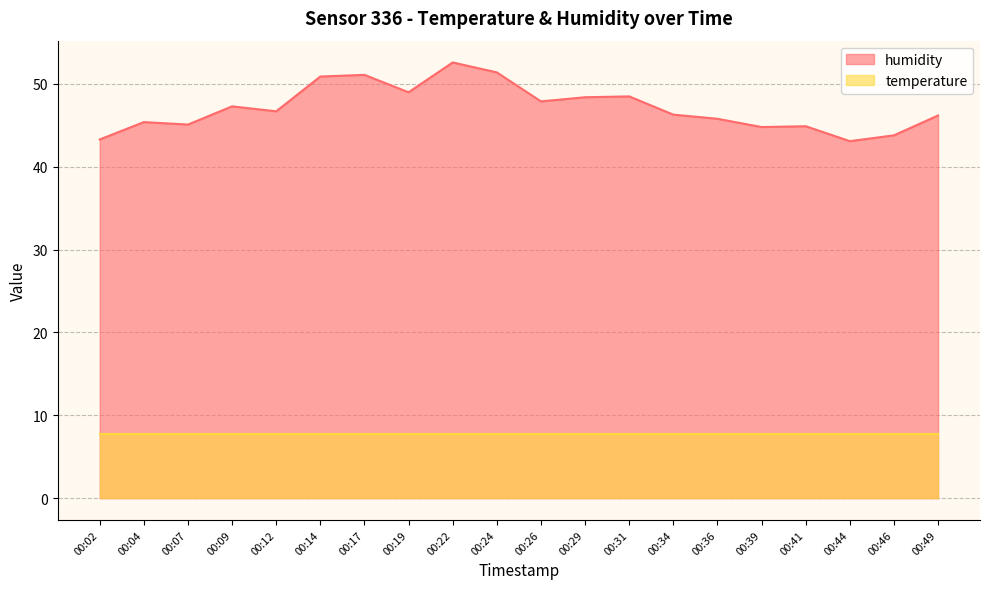

Approximately how many times larger is the value at 00:31 compared to 00:17?

0.9